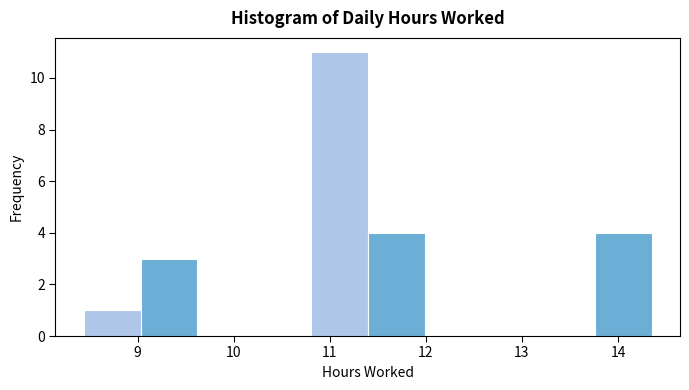

How tall is the bar that spans 13.8 to 14.4 on the x-axis? Neither the bar edges nor the heights are printed on the chart, so give them approximately, as read against the axes.

4